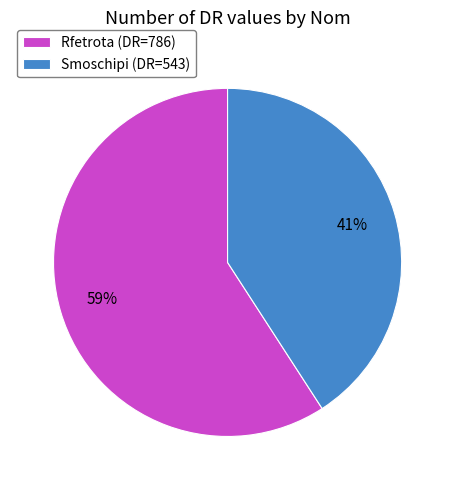

How many slices are in this pie chart?

2